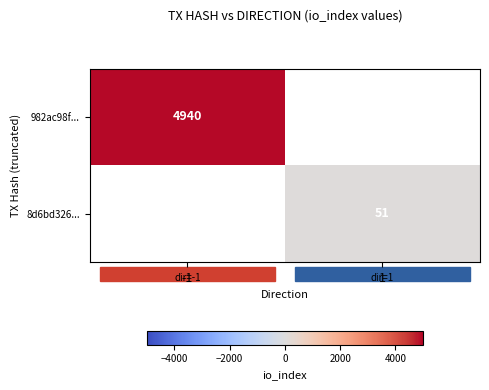

At how many categories does at least one series exceed 4223?

1